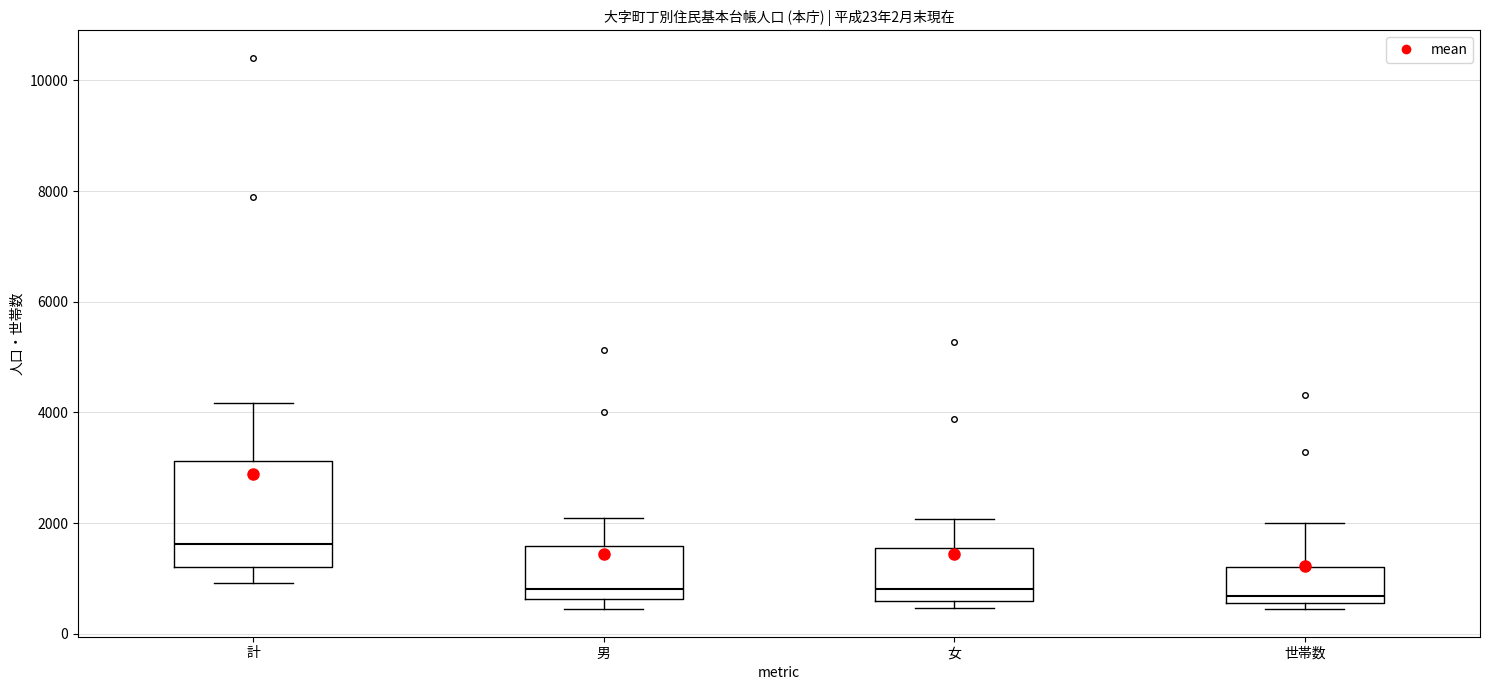

Reading left to right, transcribe this box plot: for each box, give where its median line is, the range the box spans, and where its two whiskers end, as read against the y-axis. The values are not printed on the chart, so give them approximately, as read against the axis.

計: median 1600, box 1200 to 3200, whiskers 1000 to 4200
男: median 800, box 600 to 1600, whiskers 400 to 2000
女: median 800, box 600 to 1600, whiskers 400 to 2000
世帯数: median 600 (just above the box's lower edge), box 600 to 1200, whiskers 400 to 2000